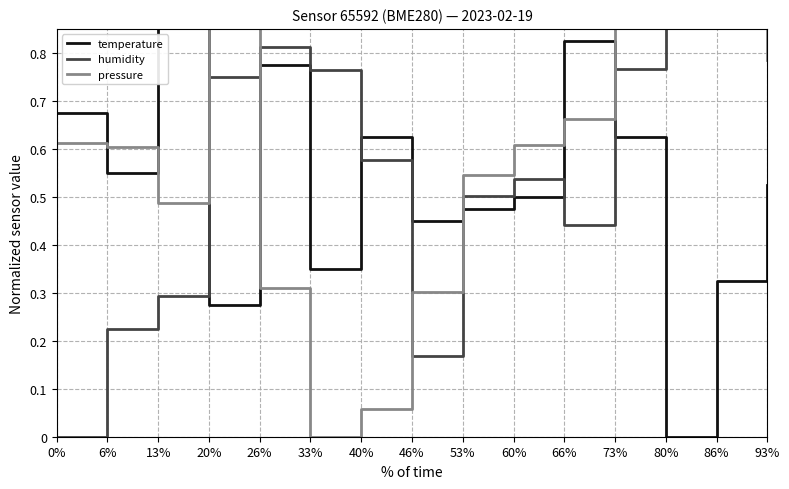

Reading left to right, what are all the values shown in this chart?

temperature: 0.7	0.6	1.0	0.3	0.8	0.4	0.6	0.4	0.5	0.5	0.8	0.6	0.0	0.3	0.5
humidity: 0.0	0.2	0.3	0.8	0.8	0.8	0.6	0.2	0.5	0.5	0.4	0.8	1.0	1.0	0.9
pressure: 0.6	0.6	0.5	1.0	0.3	0.0	0.1	0.3	0.5	0.6	0.7	0.9	1.0	0.9	0.8